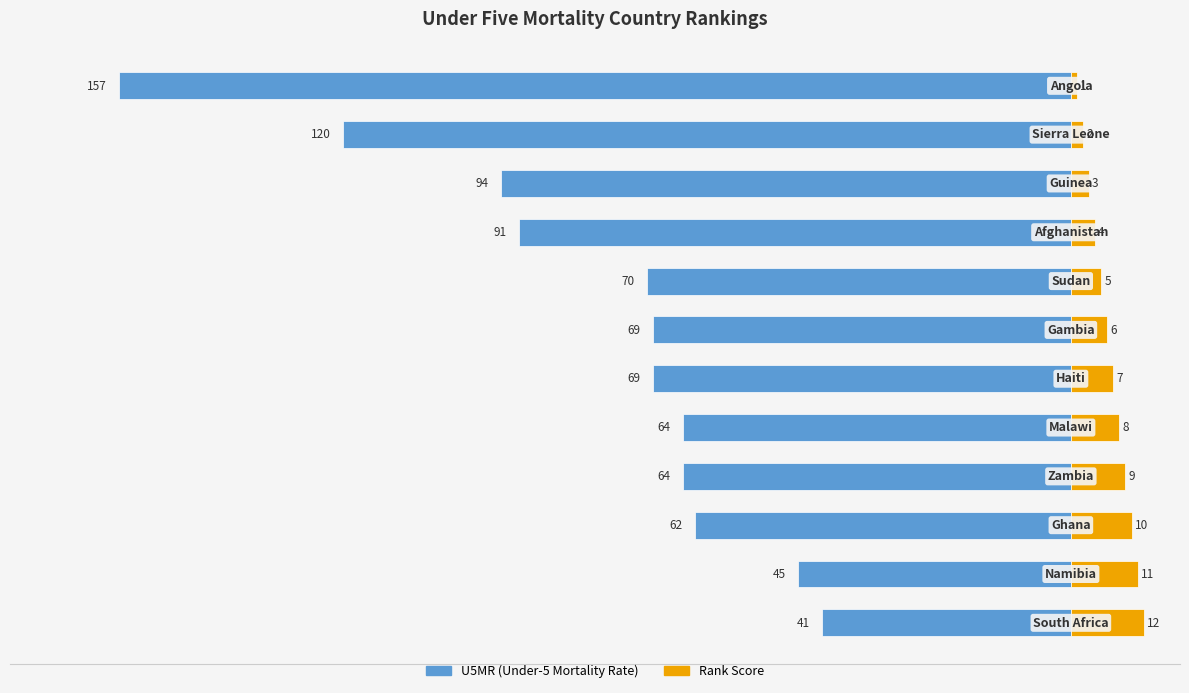

Between −125 and −25, which series saw the biggest shift?

U5MR